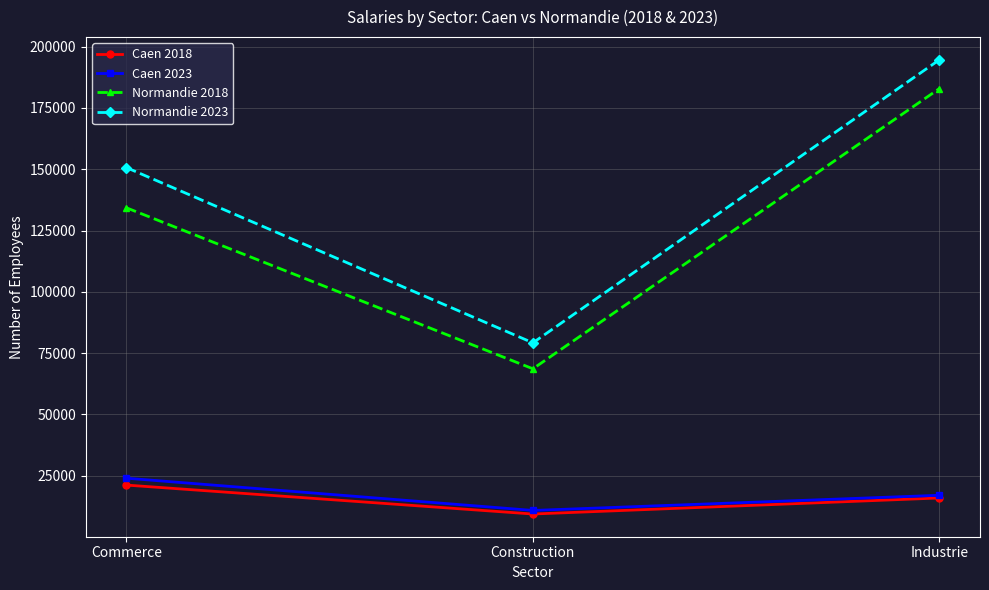

The value of Normandie 2018 at Industrie is 72748. True or false?

False